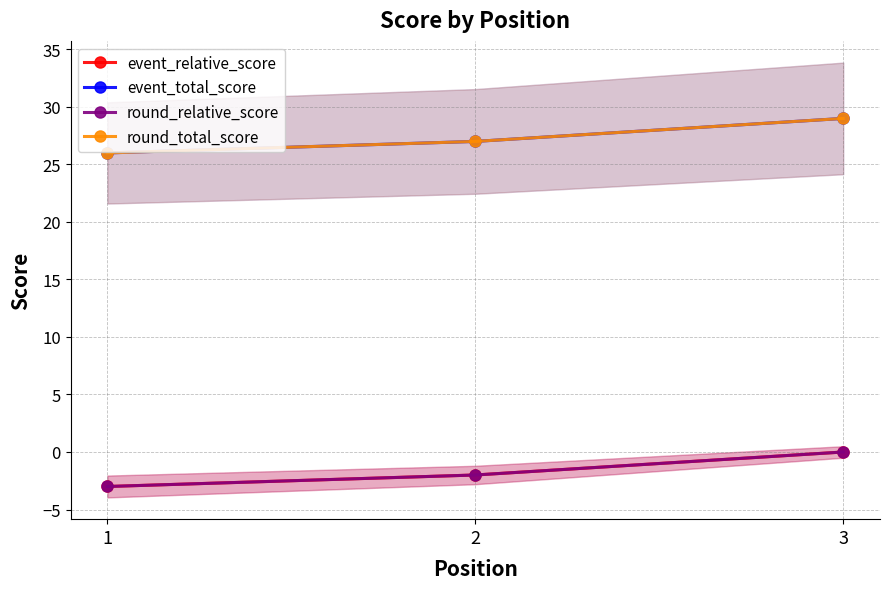

At which label does event_relative_score first exceed -2?

3